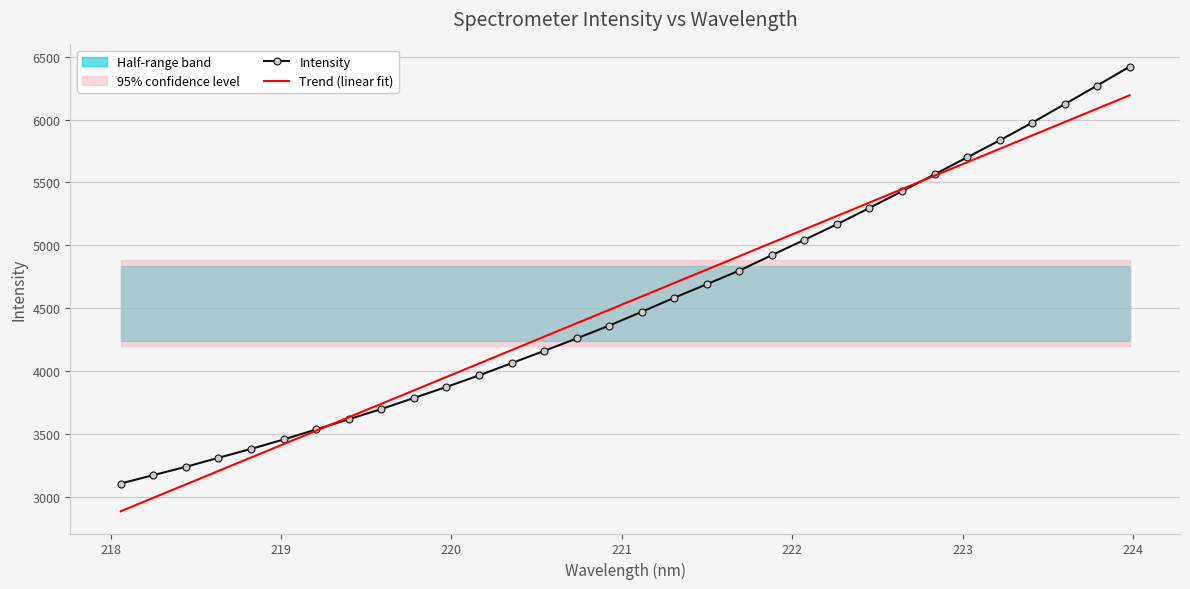

Is this an area chart (filled region under the line)?

No